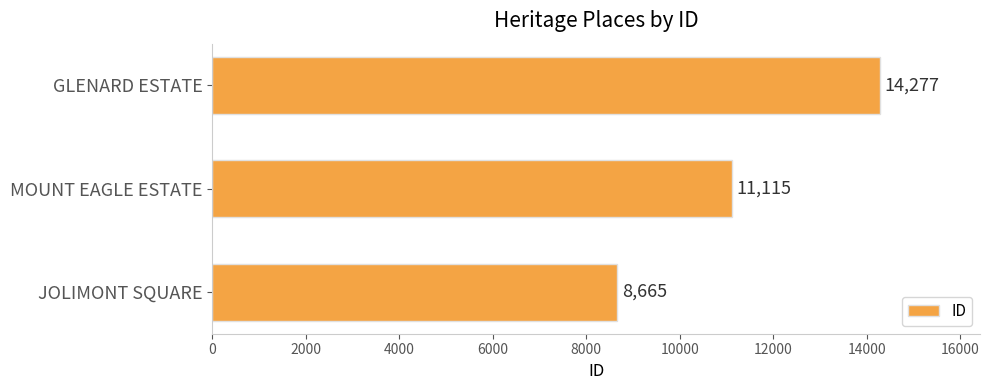

Reading bottom to top, extract all data points from this chart.

8665	11115	14277